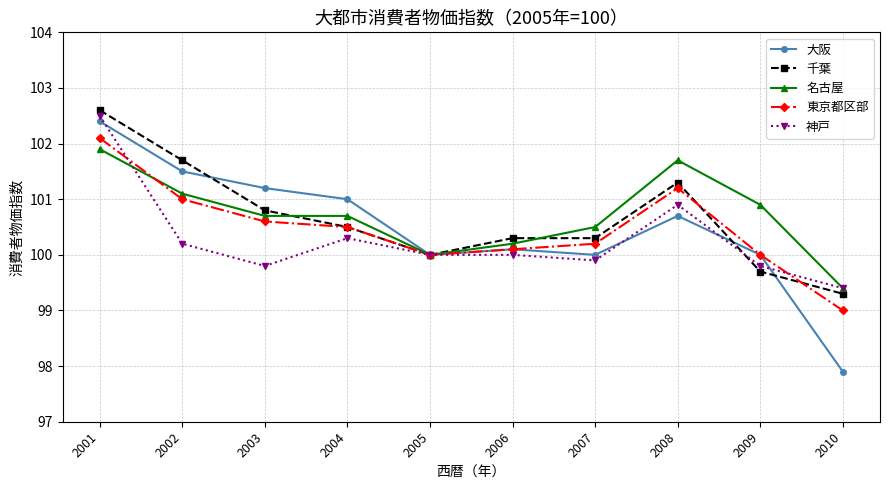

What is the value of the 東京都区部 point at the 3rd from the left?

100.6